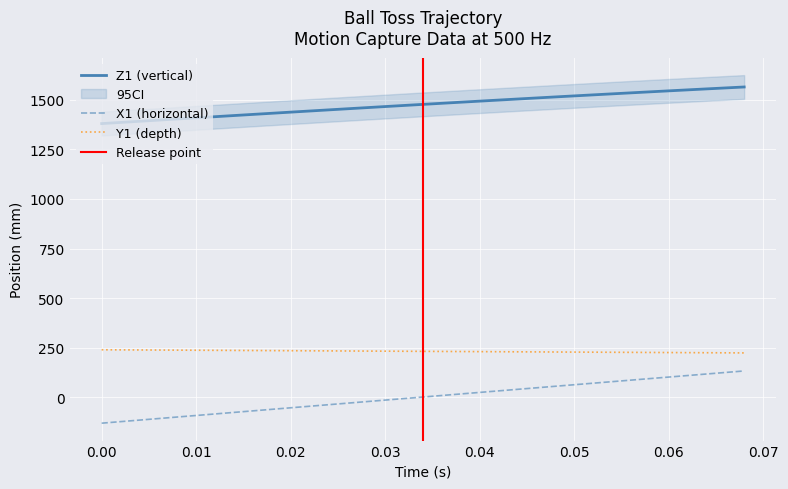

What is the highest value of the Z1 (vertical) series?

1565.3